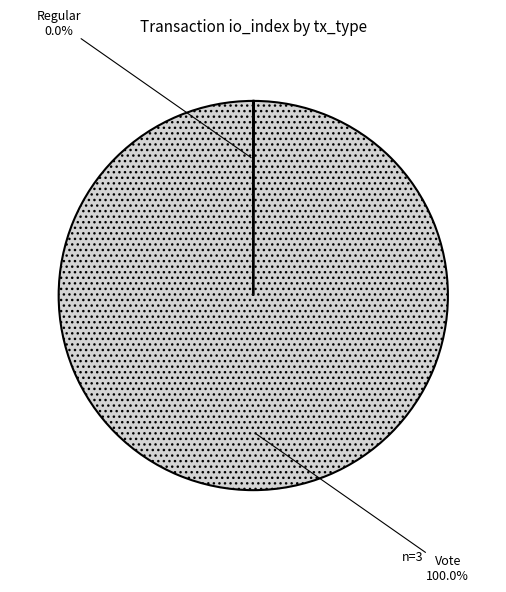

Is it true that Vote is 100% of the pie?

True